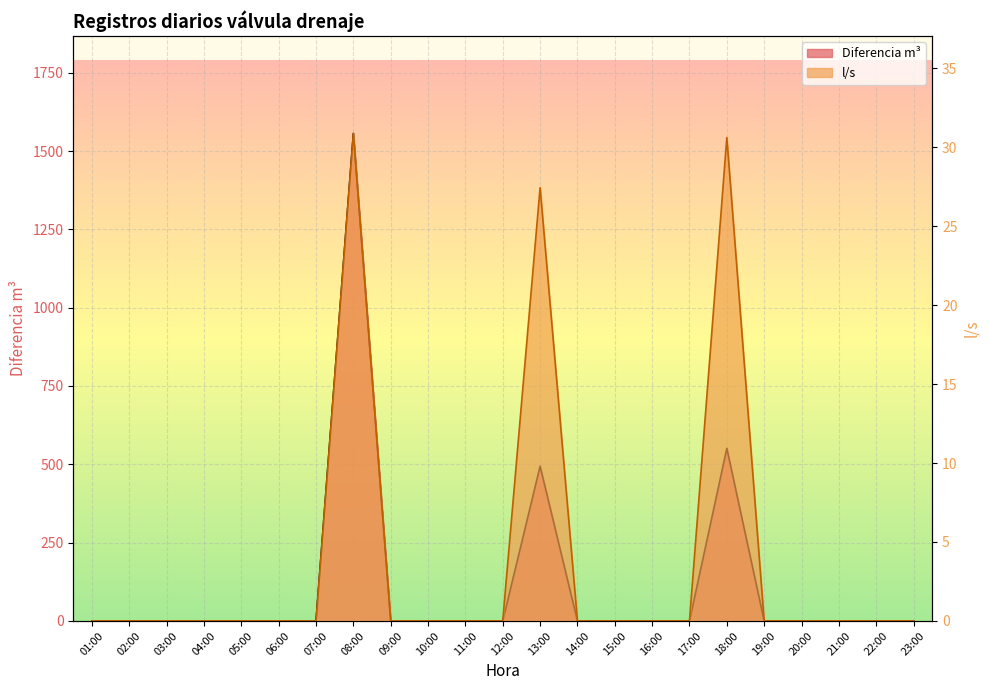

How many data points does each series have?

23